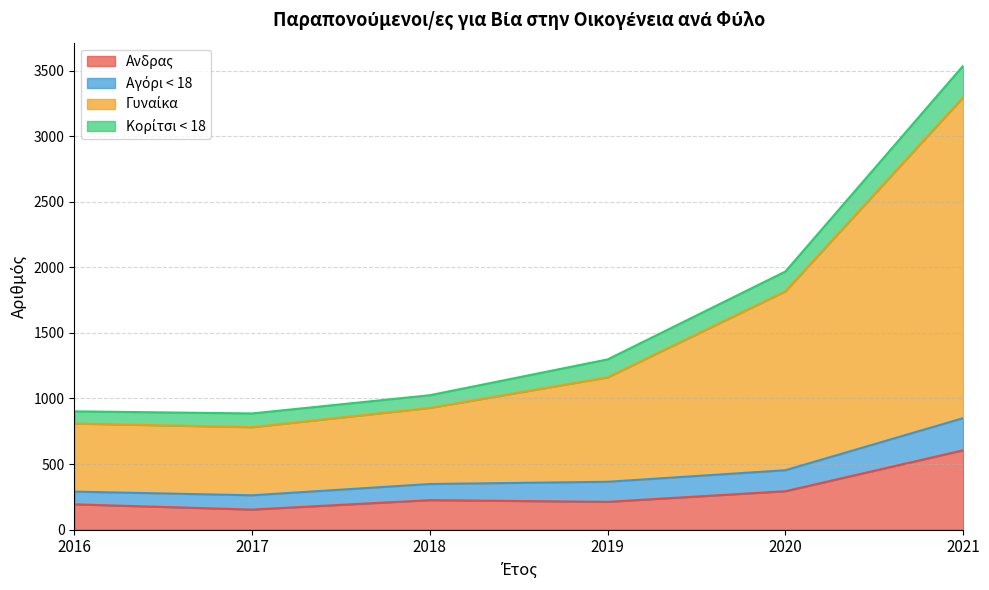

True or false: Γυναίκα and Aνδρας cross at least once.

False